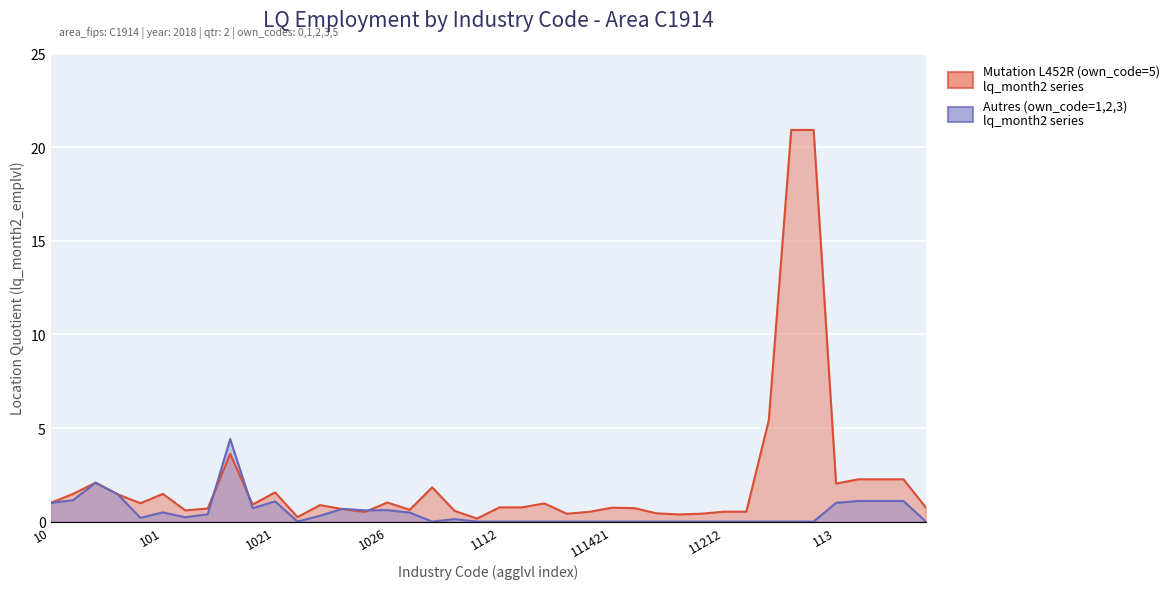

Rank the series at 1112 from highest to lowest value.

Mutation L452R (own_code=5), Autres (own_code=1,2,3)